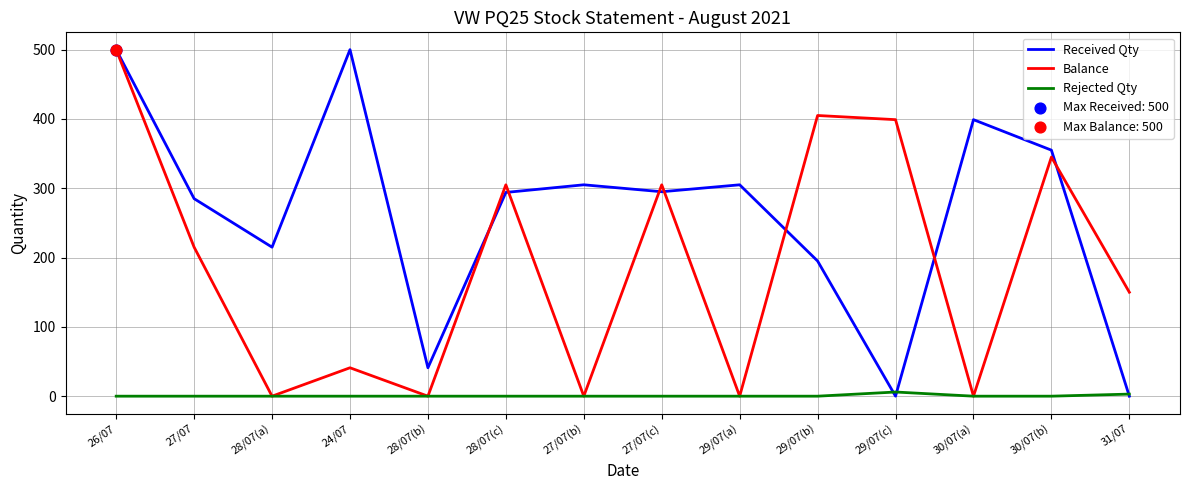

Is the value of Received Qty at 27/07(b) greater than the value of Rejected Qty at 28/07(b)?

Yes